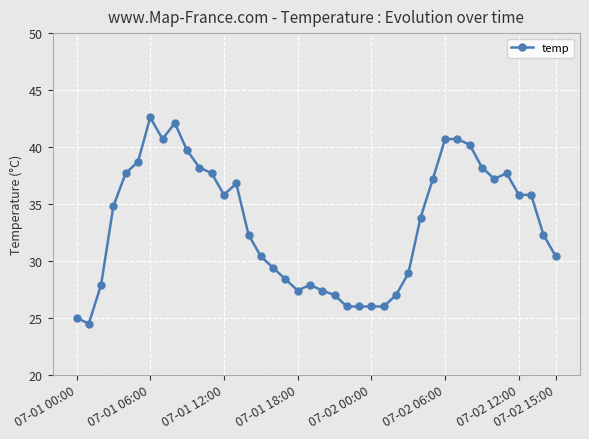

True or false: the data has more than 0 interior local peaks.

True